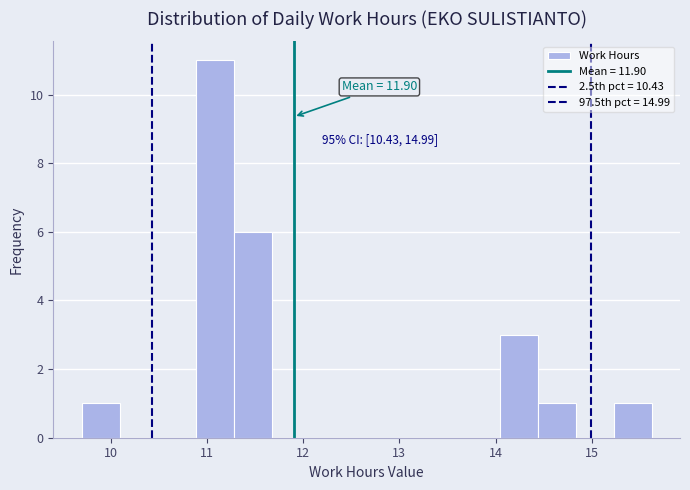

Around what value on the x-axis is the tallest bar? Give the approximate position of its centre, as read against the axis.

11.1